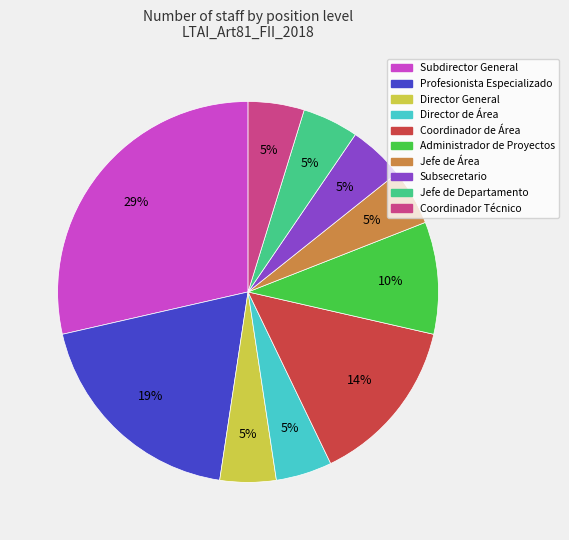

To the nearest percent, what is the difference between the largest and smallest slice percentages?

24%